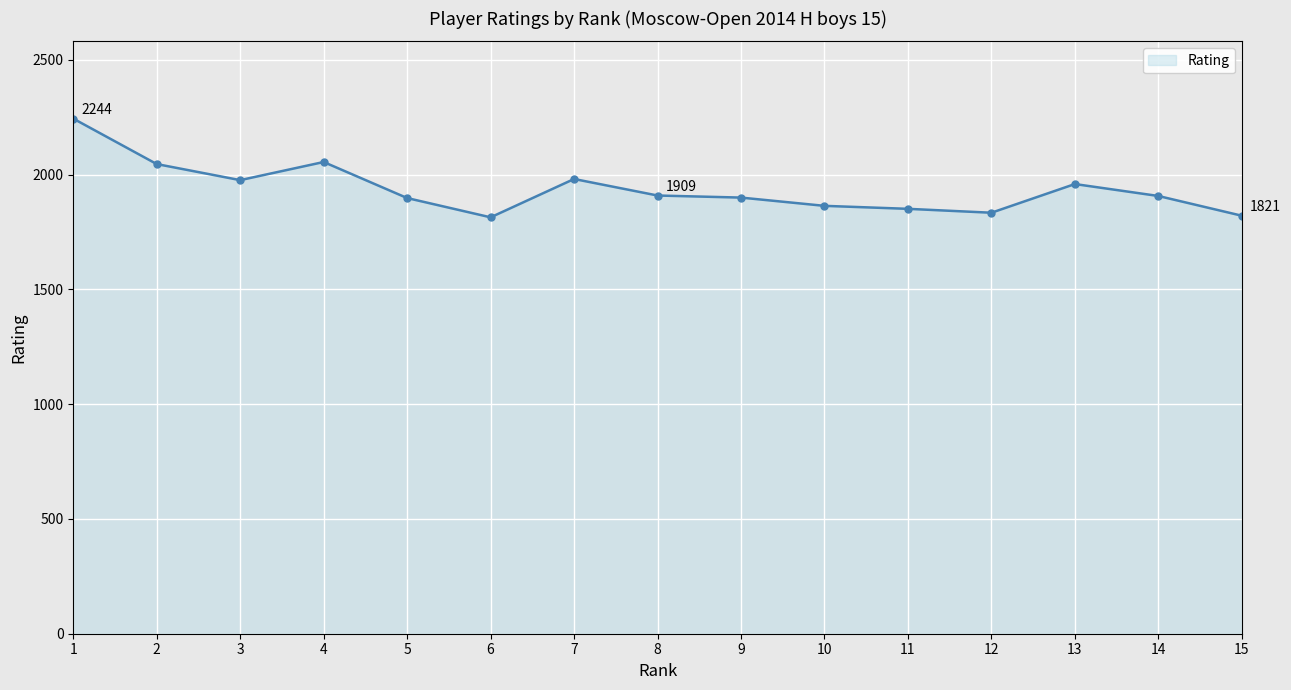

The value at 11 is 1851. True or false?

True